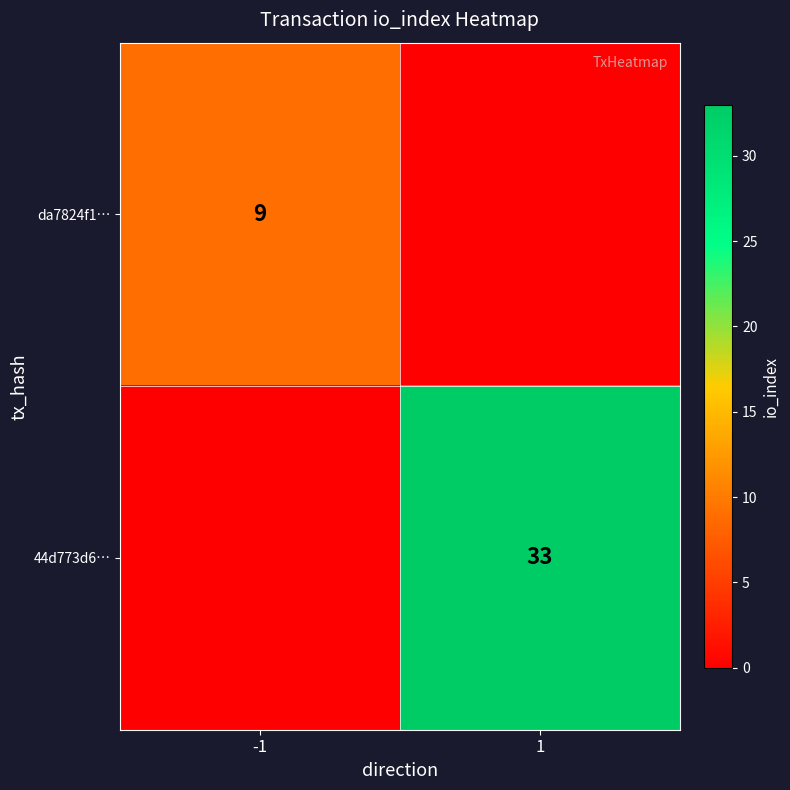

The 44d773d6… series shows 33 at 1. True or false?

True